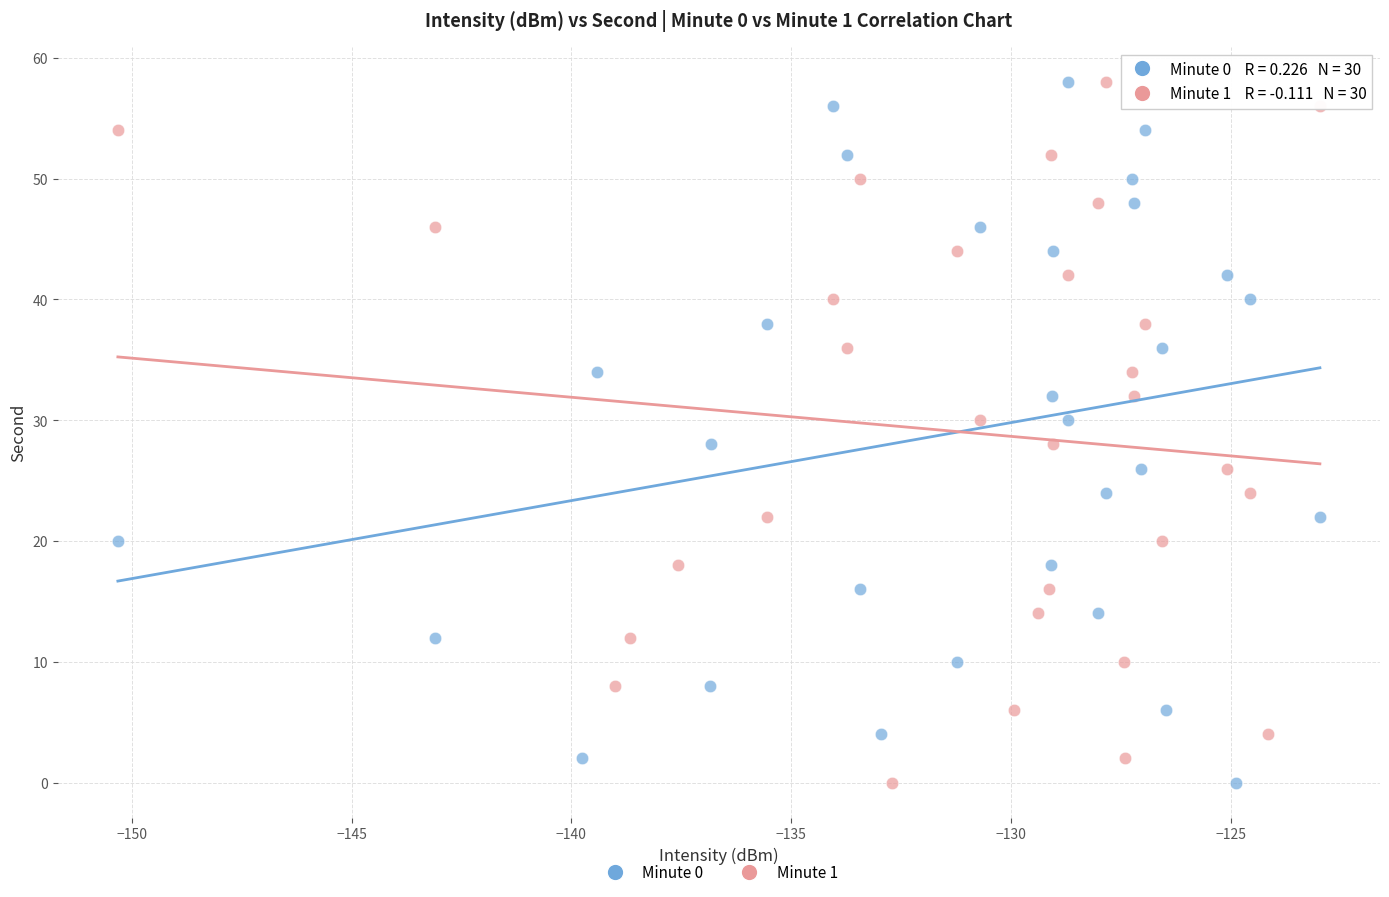

What are all the series names shown in the legend?

Minute 0, Minute 1